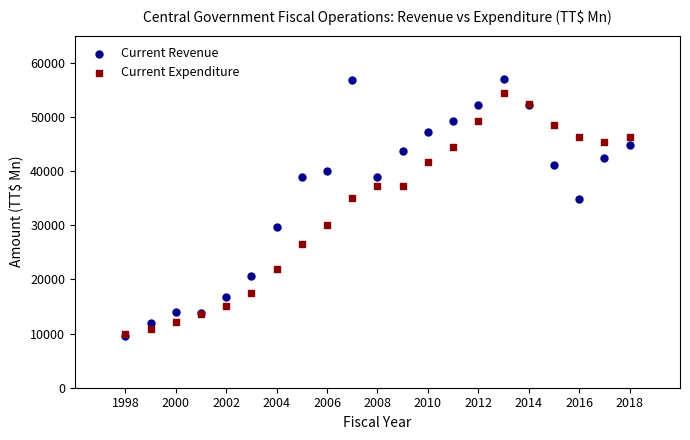

Which series contains the highest Y value?

Current Revenue